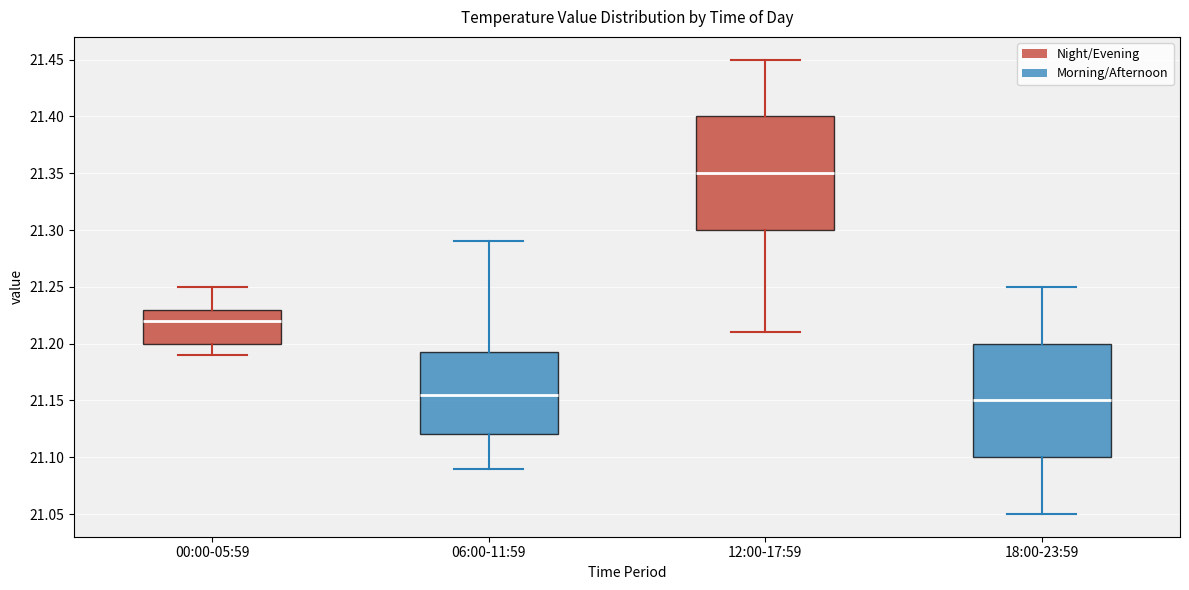

Reading left to right, read every box against the y-axis: the position of its median line, the range the box covers, and the ends of its whiskers. The values are not printed on the chart, so give them approximately, as read against the axis.

00:00-05:59: median 21.220, box 21.200 to 21.230, whiskers 21.190 to 21.250
06:00-11:59: median 21.155, box 21.120 to 21.195, whiskers 21.090 to 21.290
12:00-17:59: median 21.350, box 21.300 to 21.400, whiskers 21.210 to 21.450
18:00-23:59: median 21.150, box 21.100 to 21.200, whiskers 21.050 to 21.250